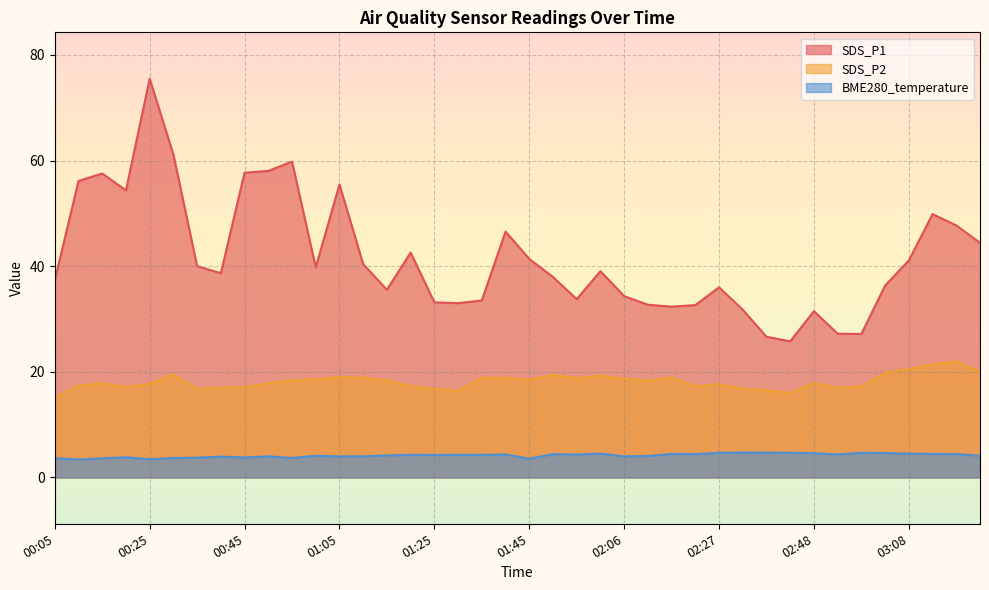

Where does the BME280_temperature series first go above 4?

01:00